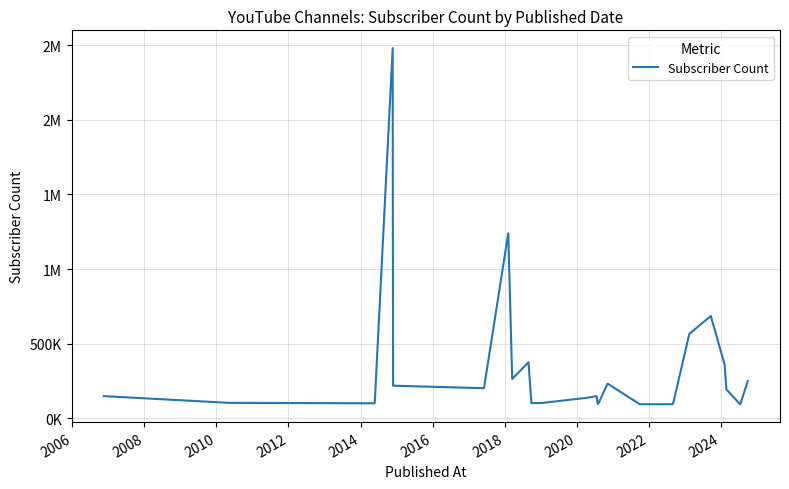

What is the average value?

340468